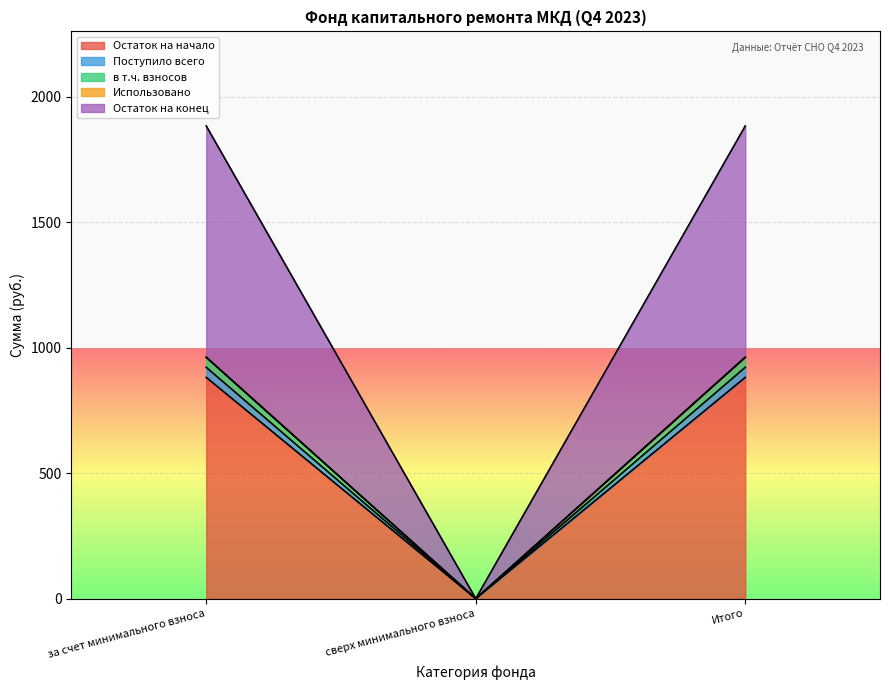

Read the Остаток на начало value at за счет минимального взноса.

881.5